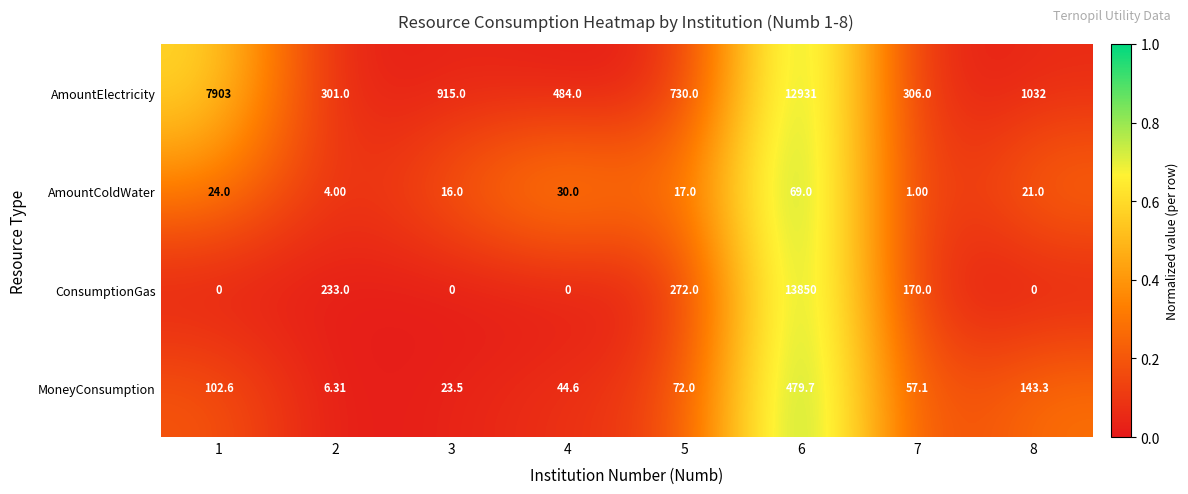

At 6, list the series in order from smallest to largest.

AmountColdWater, MoneyConsumption, AmountElectricity, ConsumptionGas